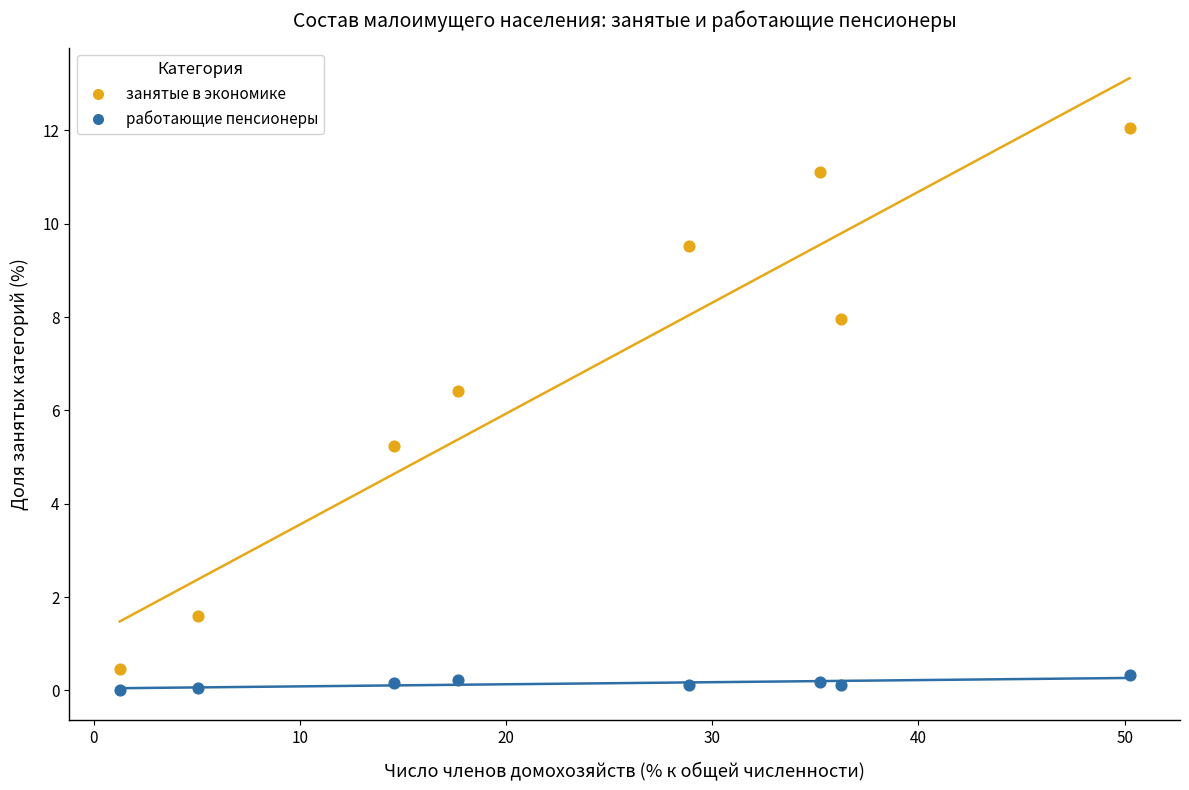

Which series contains the highest Y value?

занятые в экономике